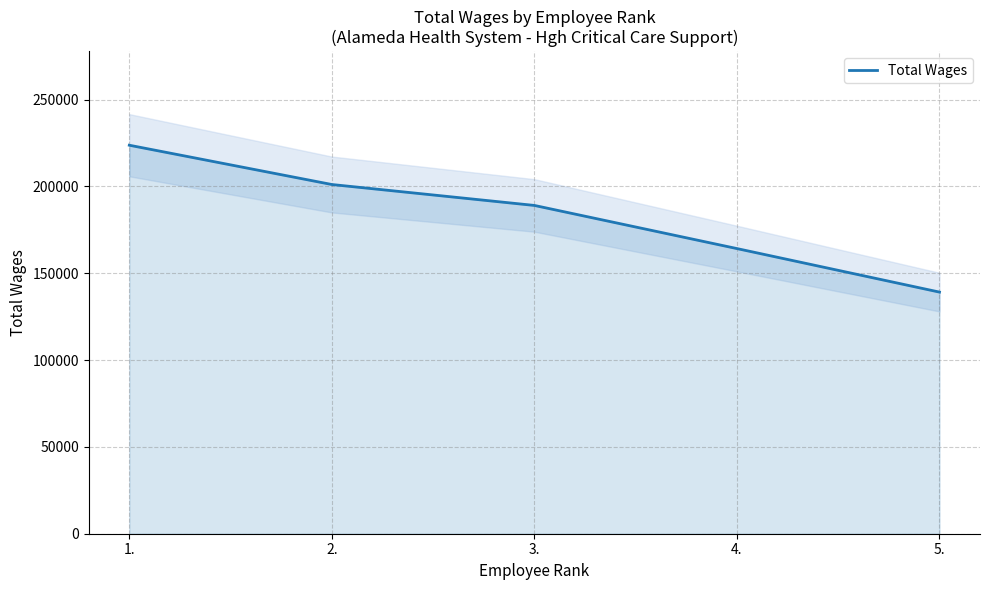

What is the smallest value displayed?

139127